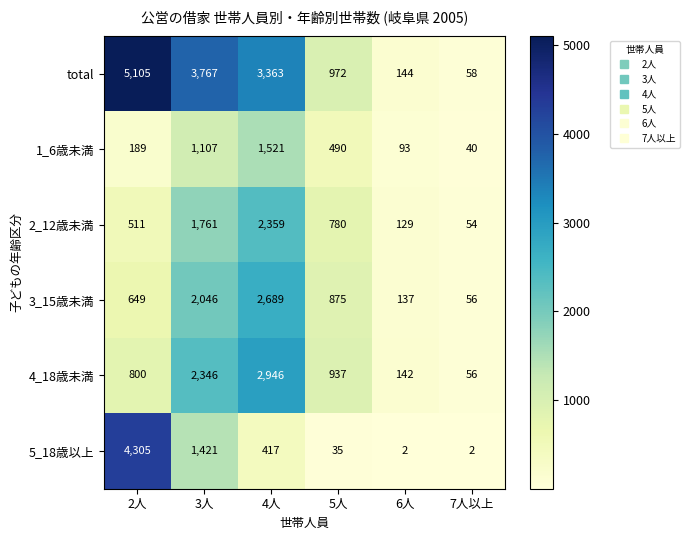

The 2_12歳未満 series shows 3145 at 4人. True or false?

False